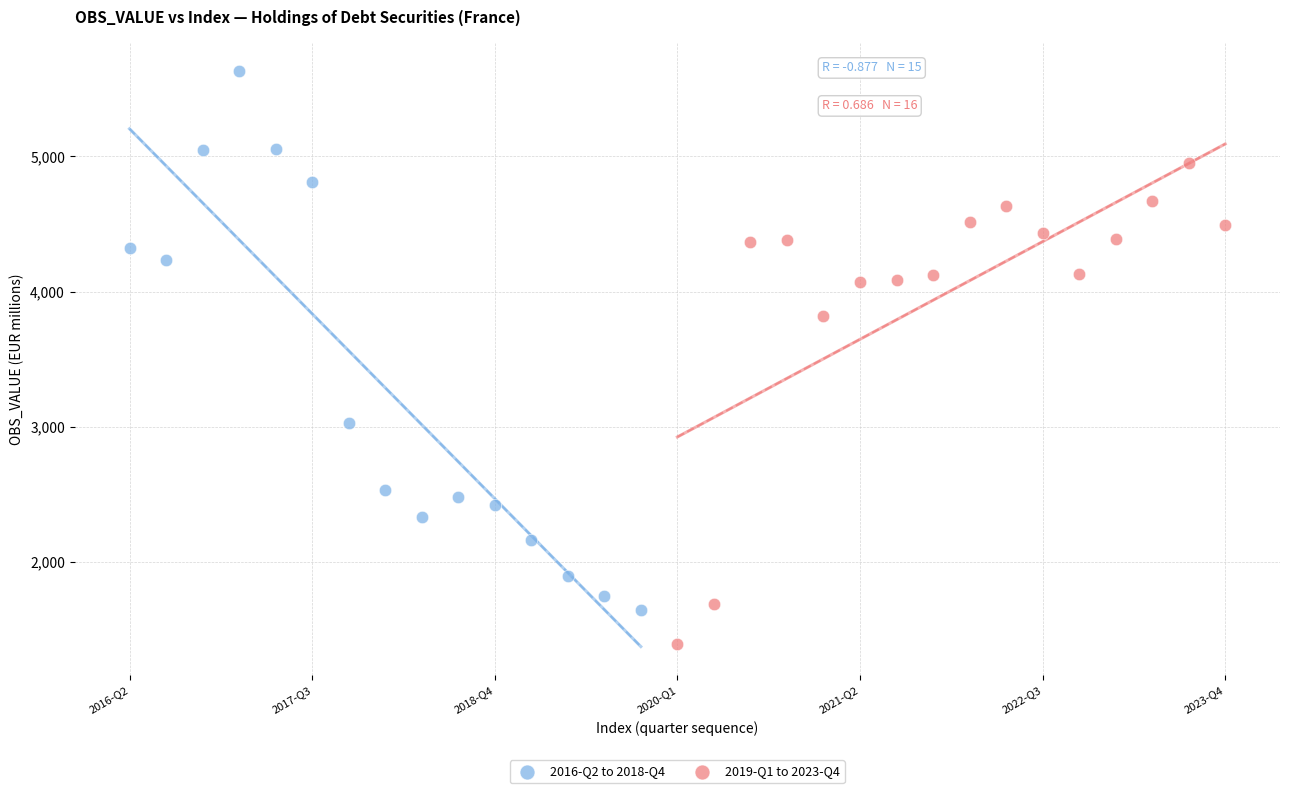

Which series contains the lowest Y value?

2019-Q1 to 2023-Q4